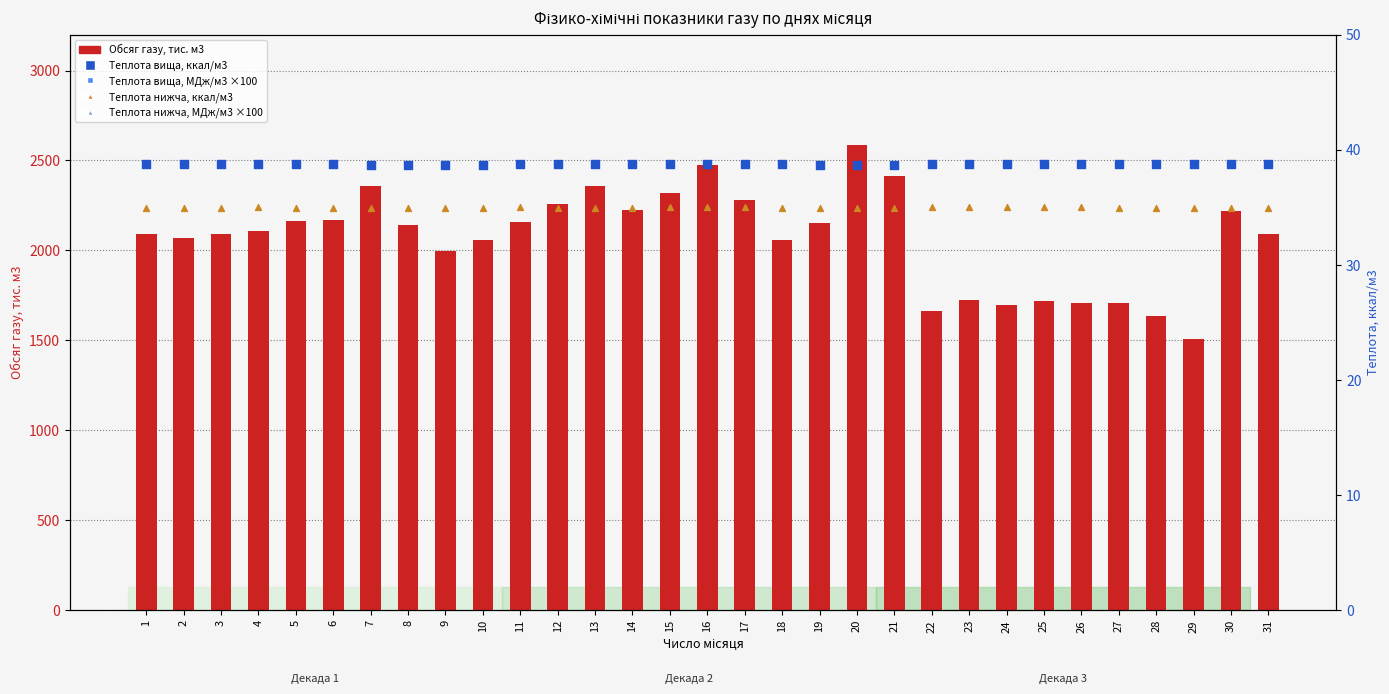

At how many categories does at least one series exceed 484?

31